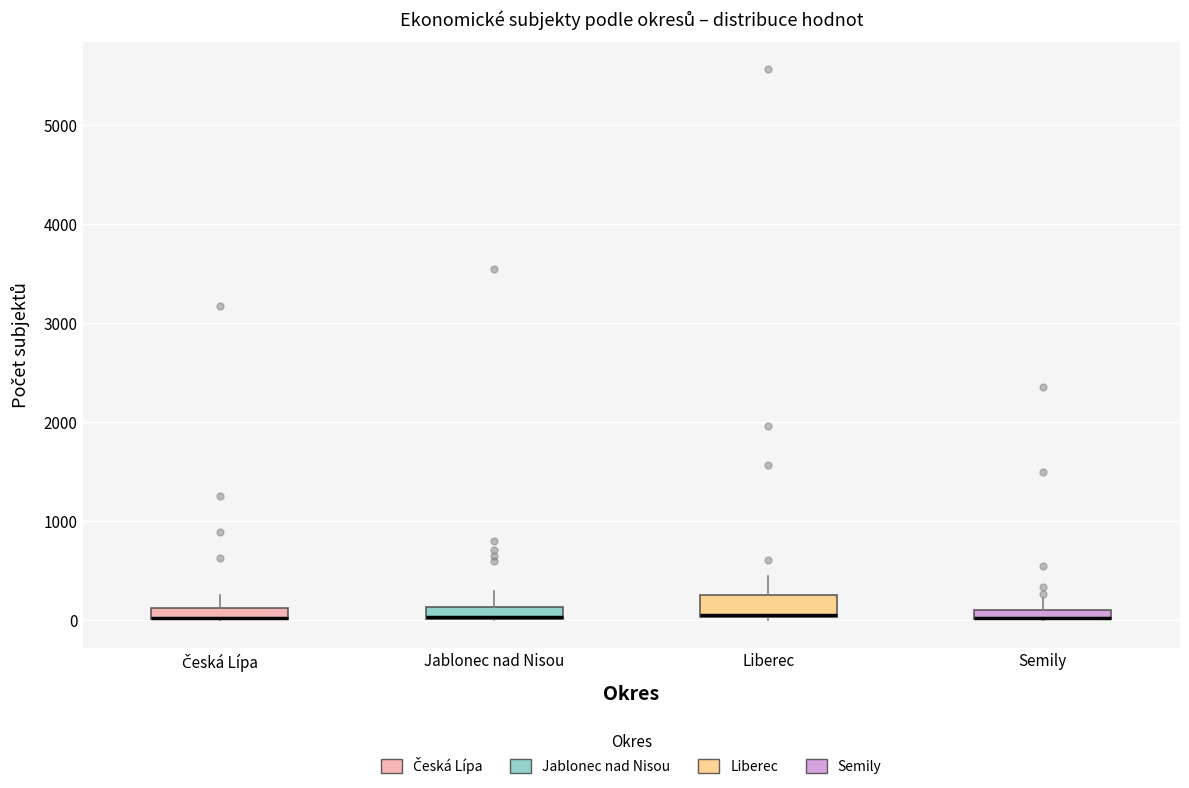

Where is the lower edge of the box for Semily on the y-axis? The values are not printed on the chart, so give them approximately, as read against the axis.

0